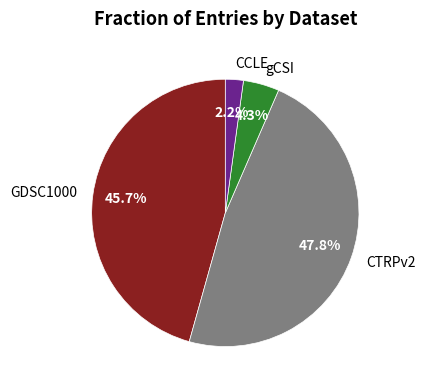

Count the number of slices in the pie.

4